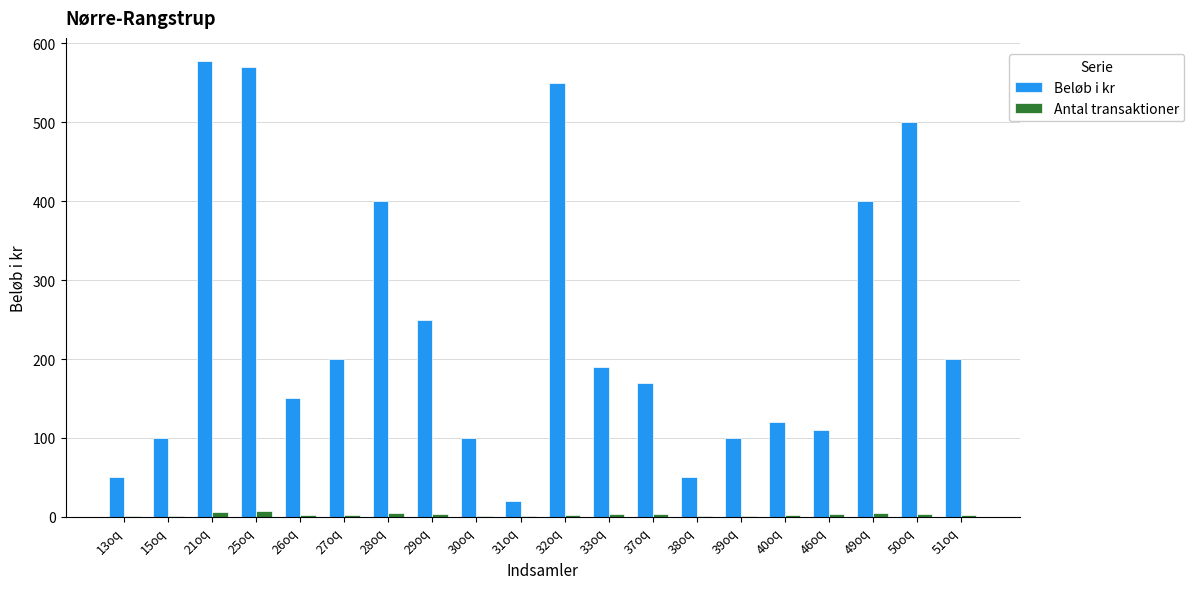

Is the value of Antal transaktioner at 37oq greater than the value of Beløb i kr at 33oq?

No